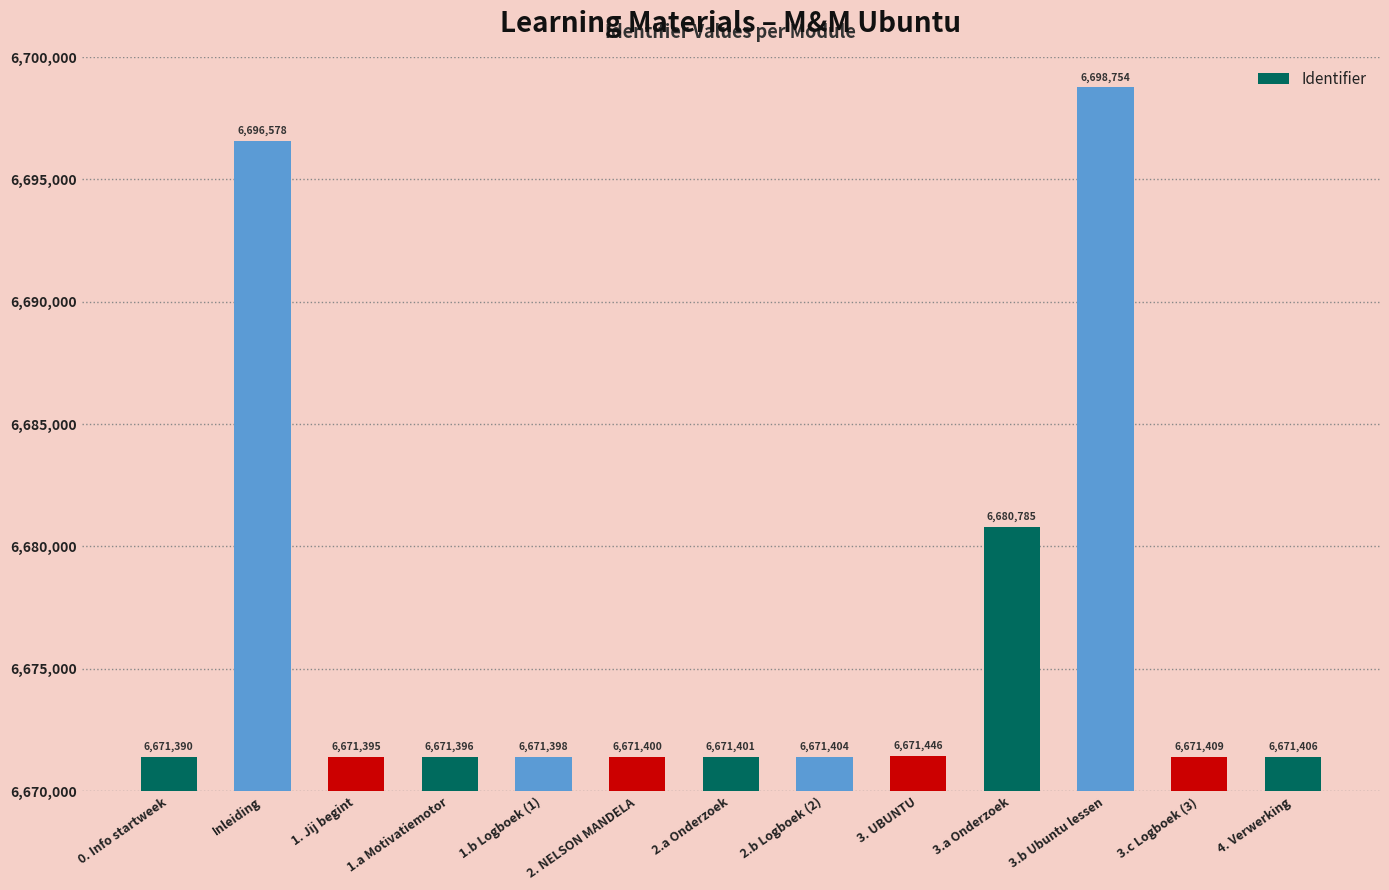

At which category does the chart reach its peak across all series?

3.b Ubuntu lessen